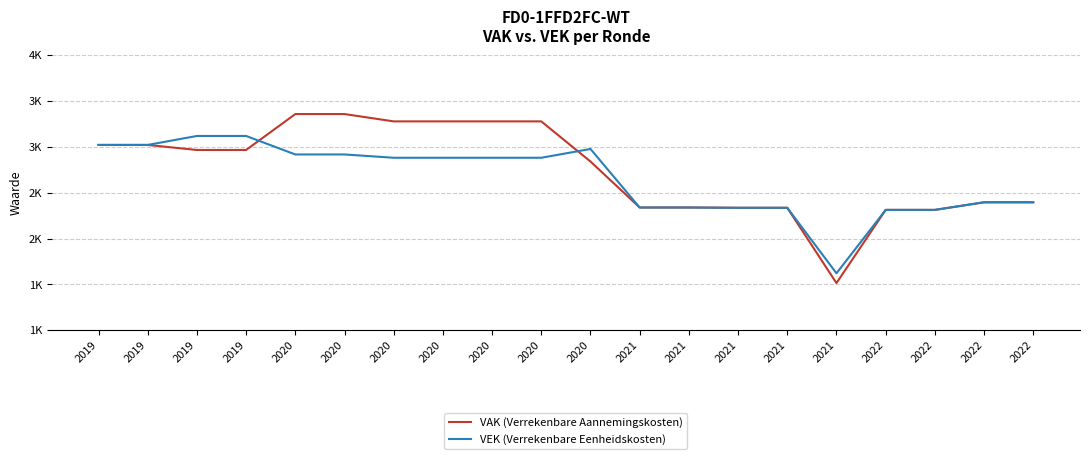

What are all the series names shown in the legend?

VAK (Verrekenbare Aannemingskosten), VEK (Verrekenbare Eenheidskosten)